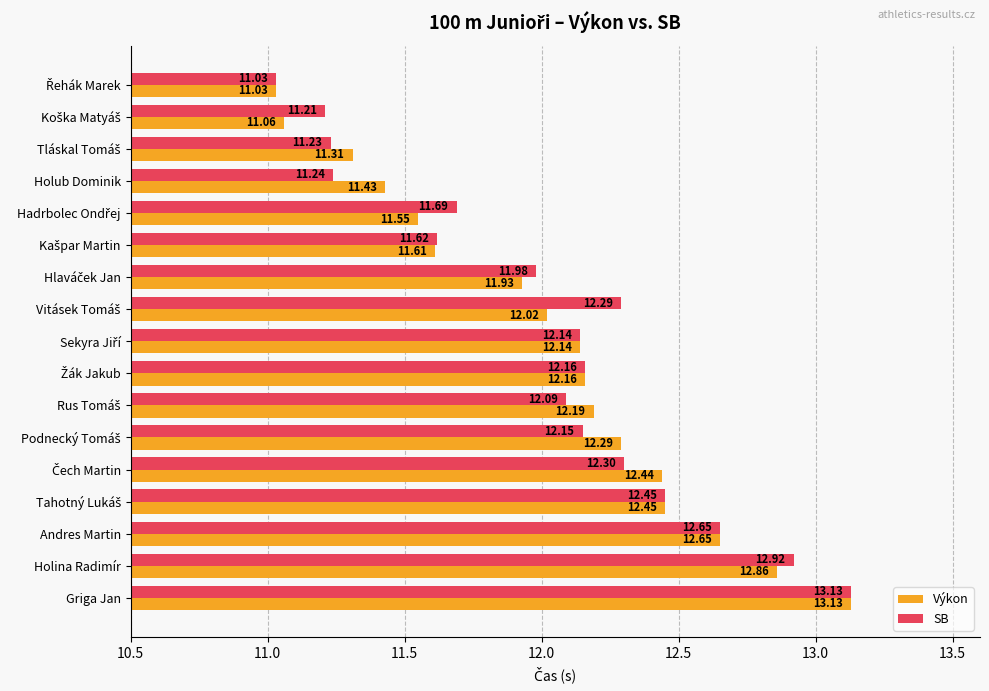

What is the sum of all SB values?

204.3